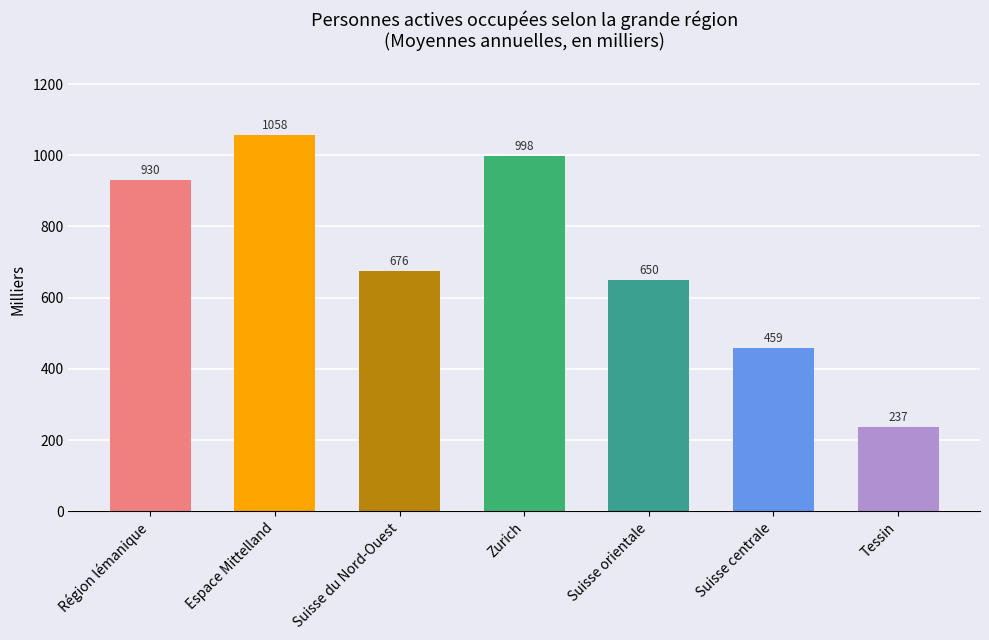

What is the value of the 2nd bar from the left?

1058.1